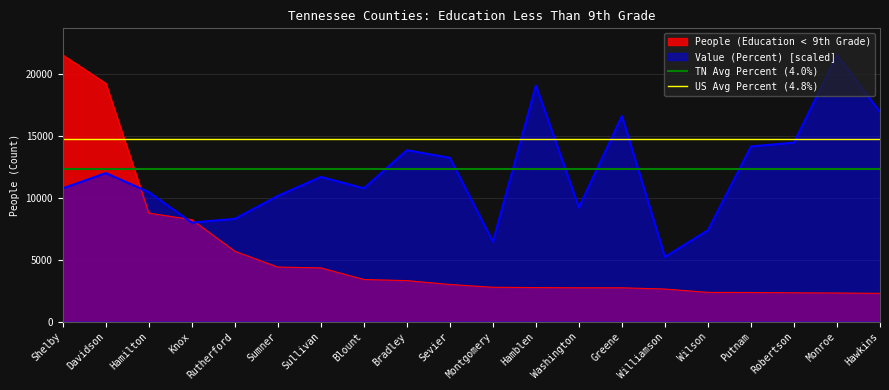

What is the value of the US Avg Percent (4.8%) point at the 1st from the left?

14761.4